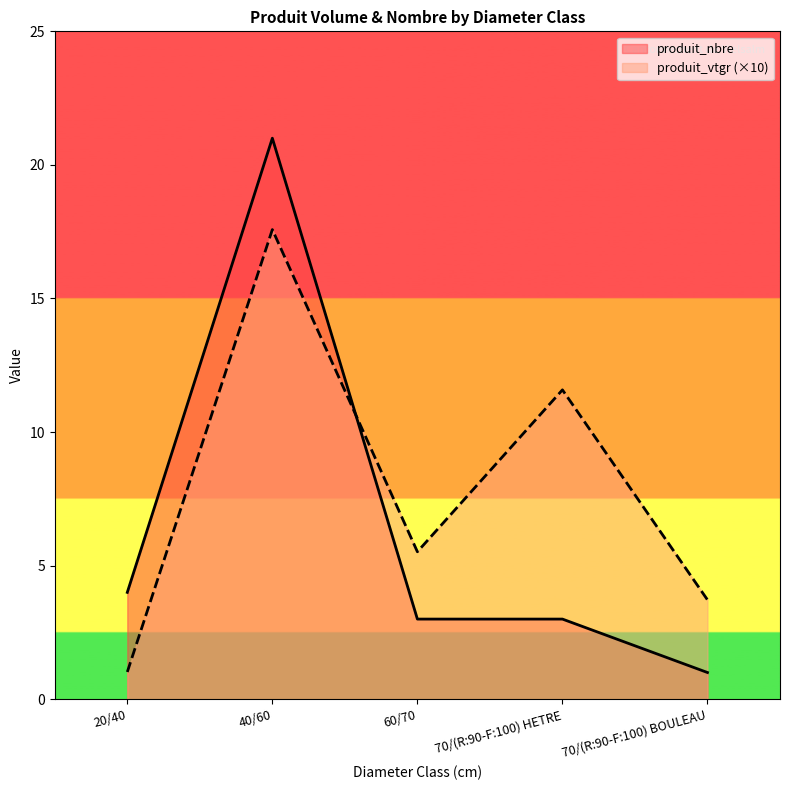

At which label does produit_nbre reach its minimum?

70/(R:90-F:100) BOULEAU